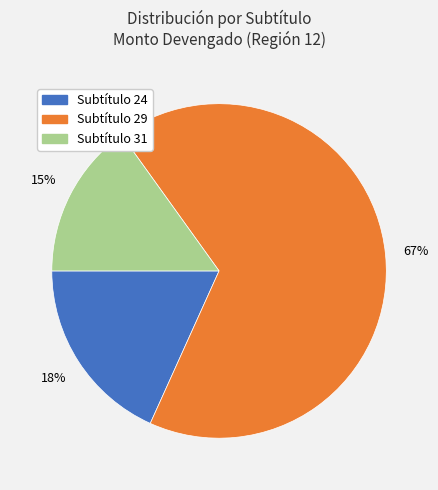

To the nearest percent, what is the difference between the largest and smallest slice percentages?

52%